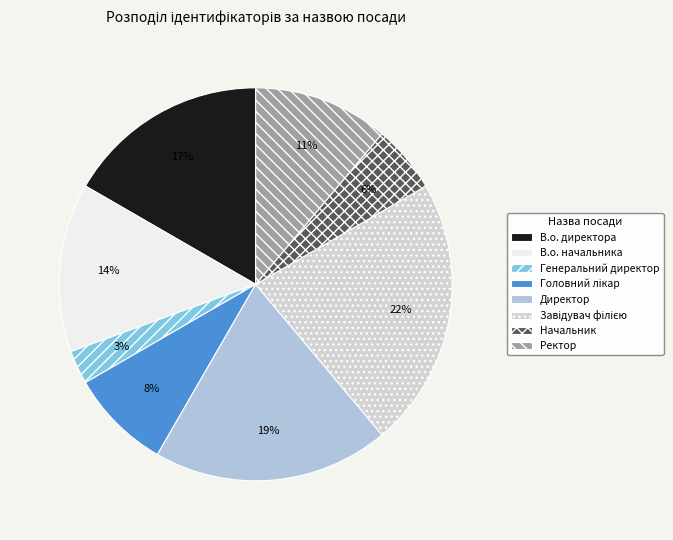

How many segments does this pie chart have?

8